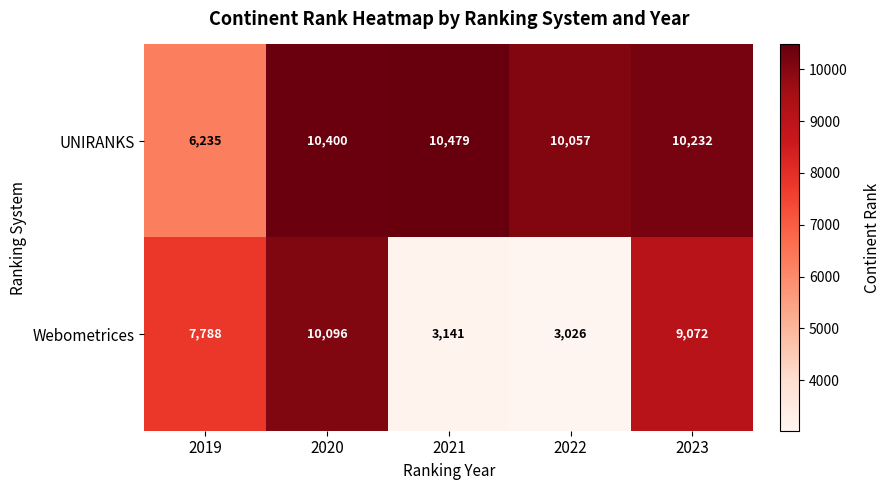

Reading left to right, what are all the values shown in this chart?

UNIRANKS: 2019=6235	2020=10400	2021=10479	2022=10057	2023=10232
Webometrices: 2019=7788	2020=10096	2021=3141	2022=3026	2023=9072